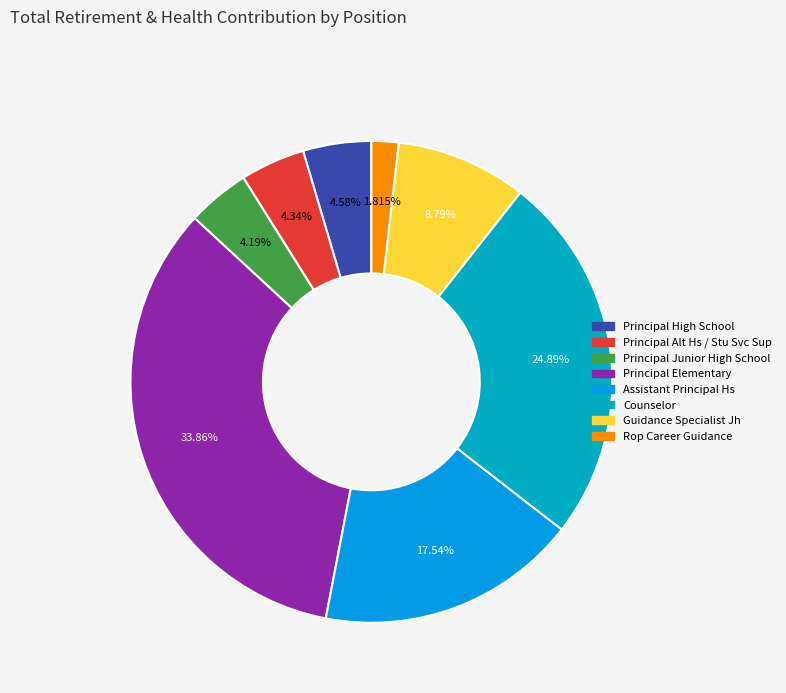

Do Counselor and Assistant Principal Hs together represent more than half of the pie?

No